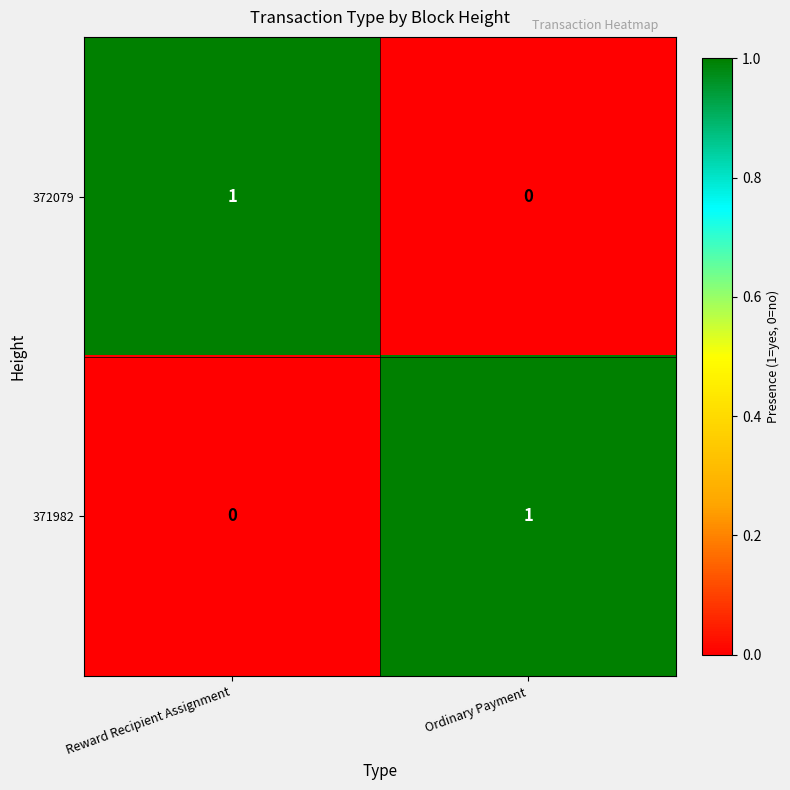

Which category has the highest value in the 371982 series?

Ordinary Payment